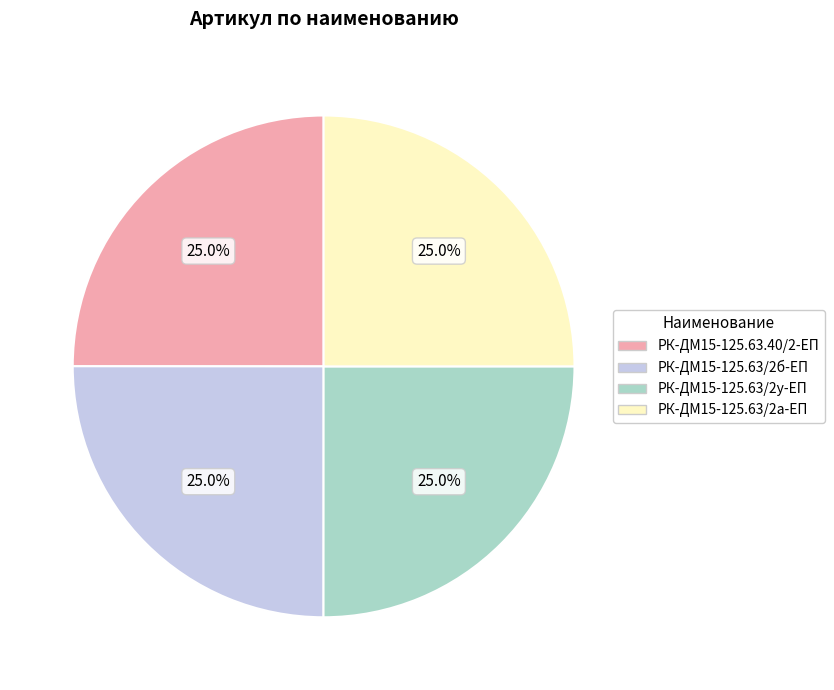

What percentage is NOT represented by РК-ДМ15-125.63/2б-ЕП?

75.0%